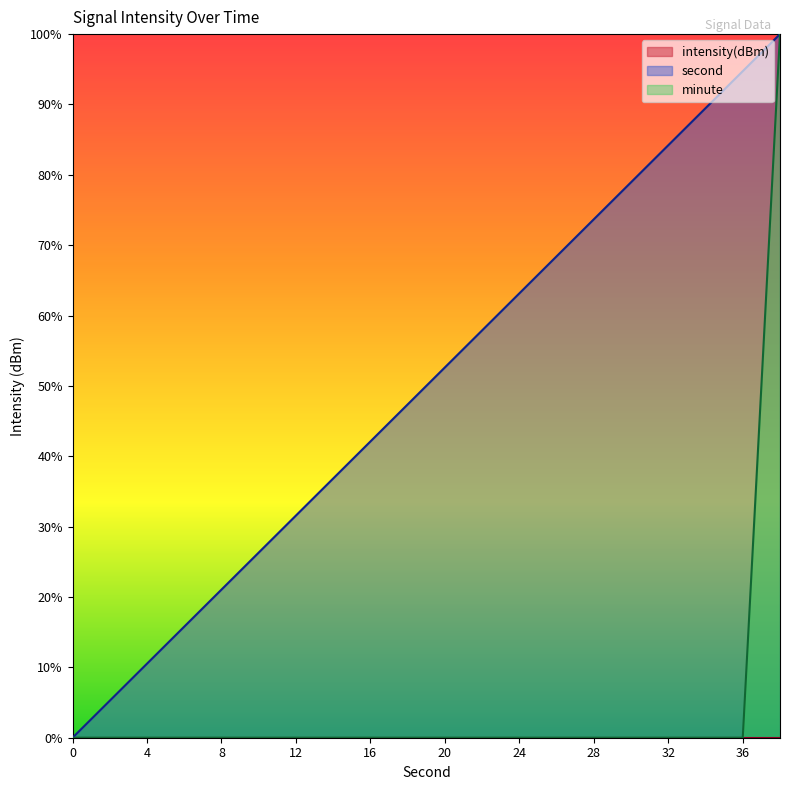

True or false: minute and second intersect in this chart.

False